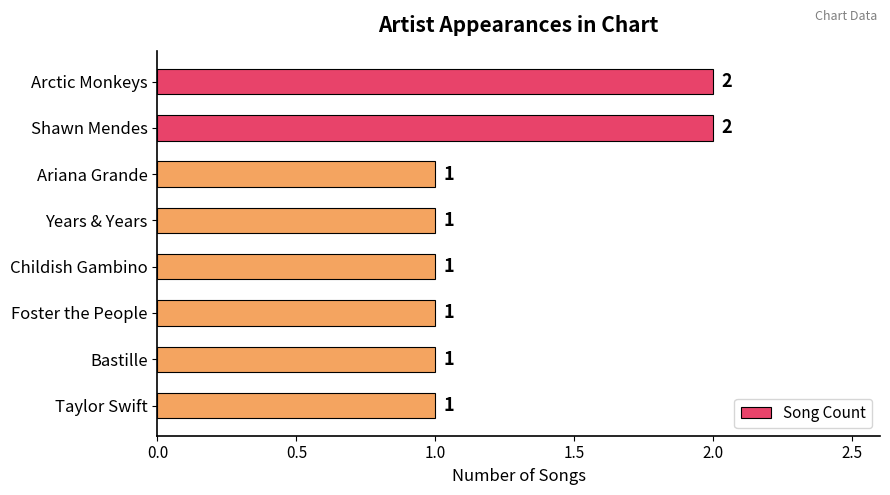

What is the difference between the second highest and minimum values?

1